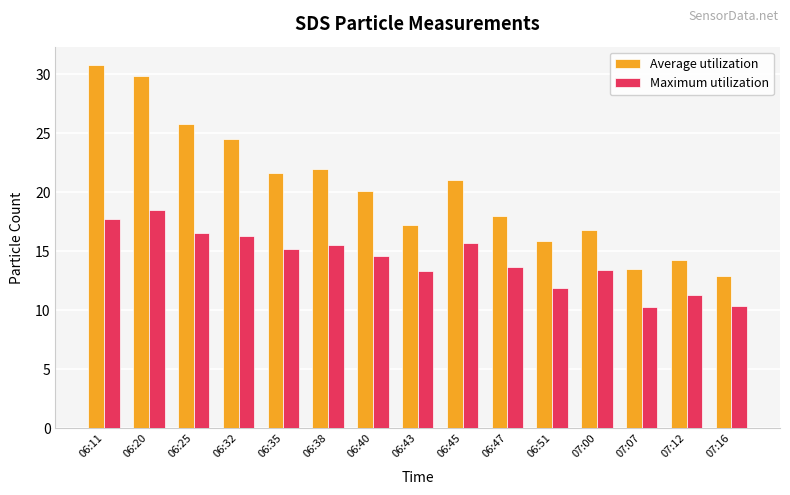

At which label is Average utilization closest to 21?

06:45